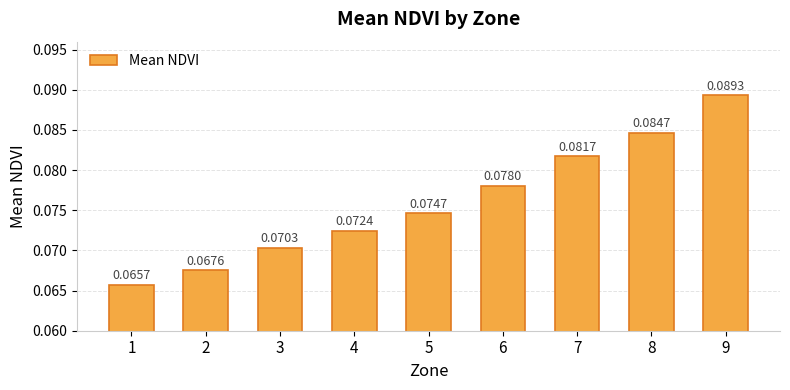

List the labels in order of value, largest first.

9, 8, 7, 6, 5, 4, 3, 2, 1